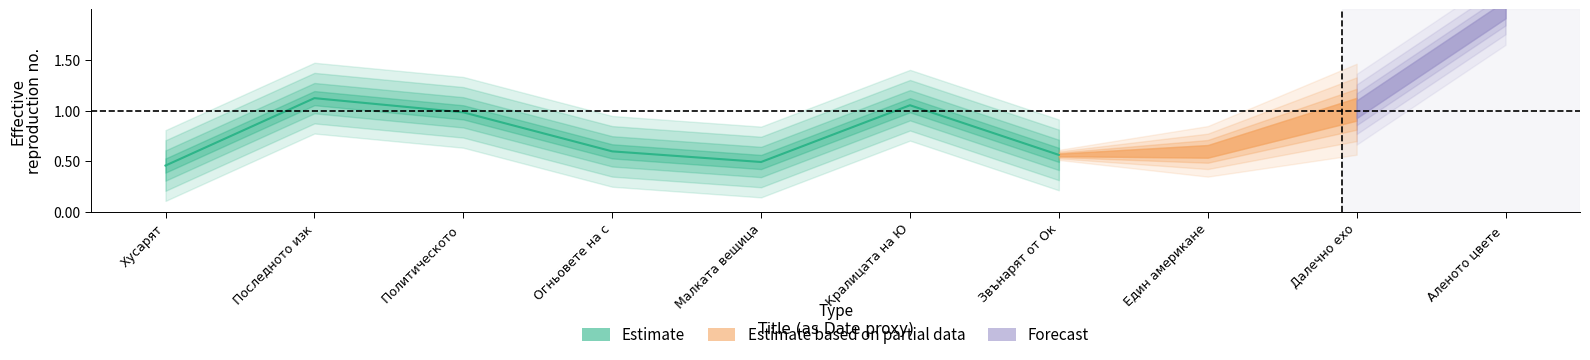

What is the label of the 2nd point from the right?

Кралицата на Ю